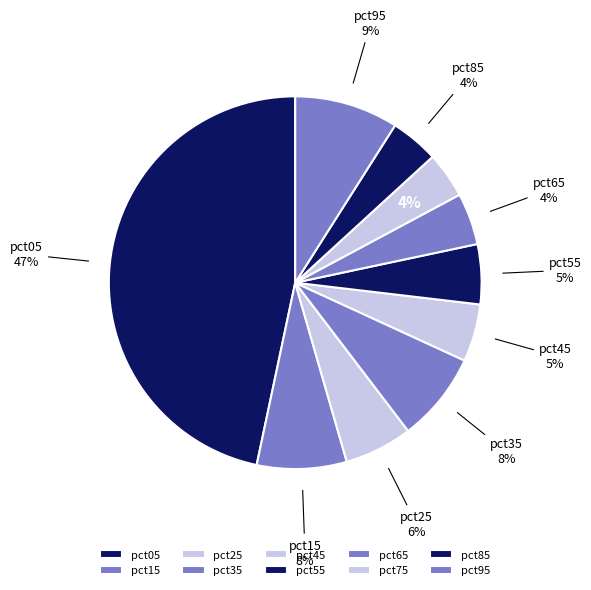

Is it true that pct65 is 4% of the pie?

True